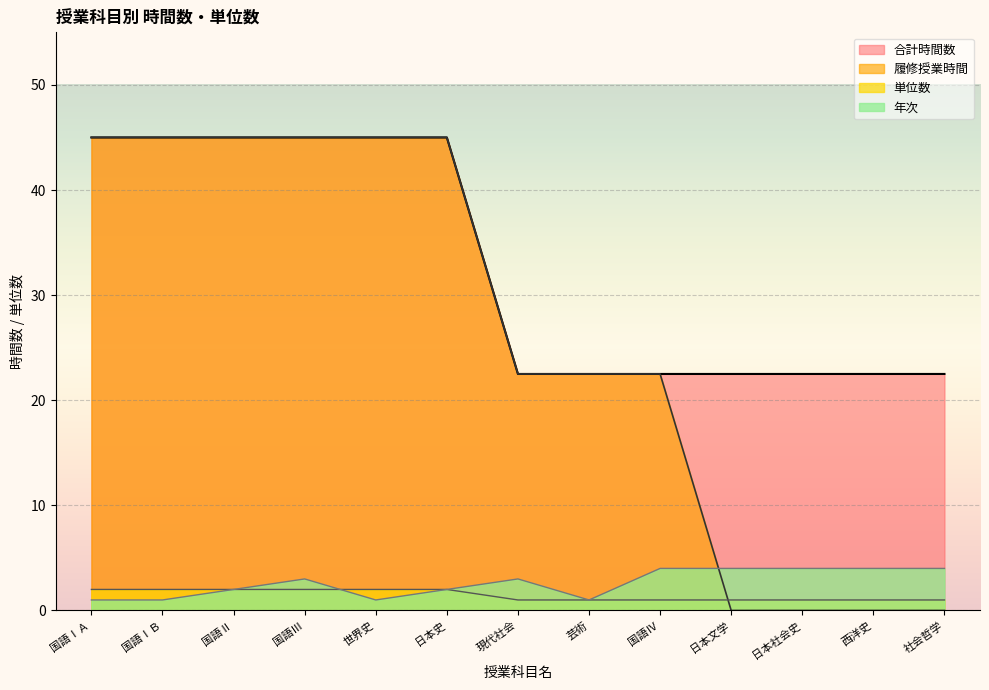

The 年次 series shows 2.0 at 国語Ⅱ. True or false?

True